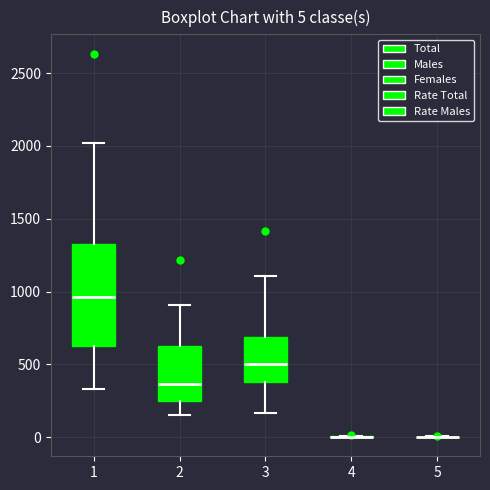

Which box is the tallest, from its lower edge to its upper edge?

1